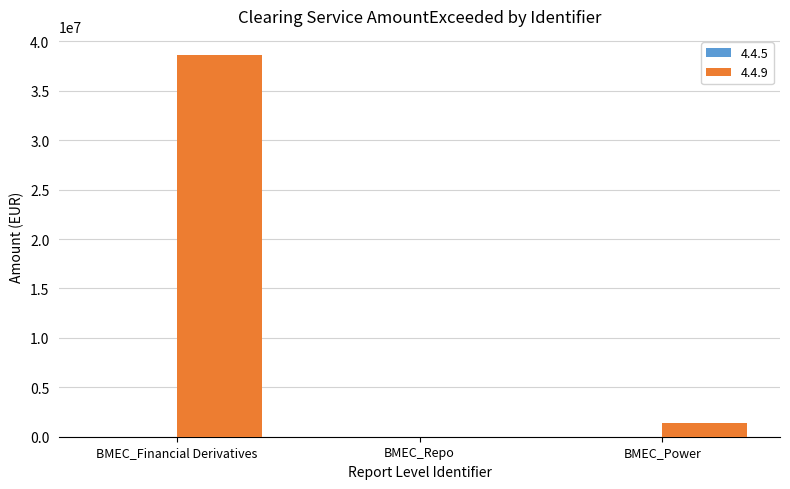

At which label is the value closest to 19312120?

BMEC_Power